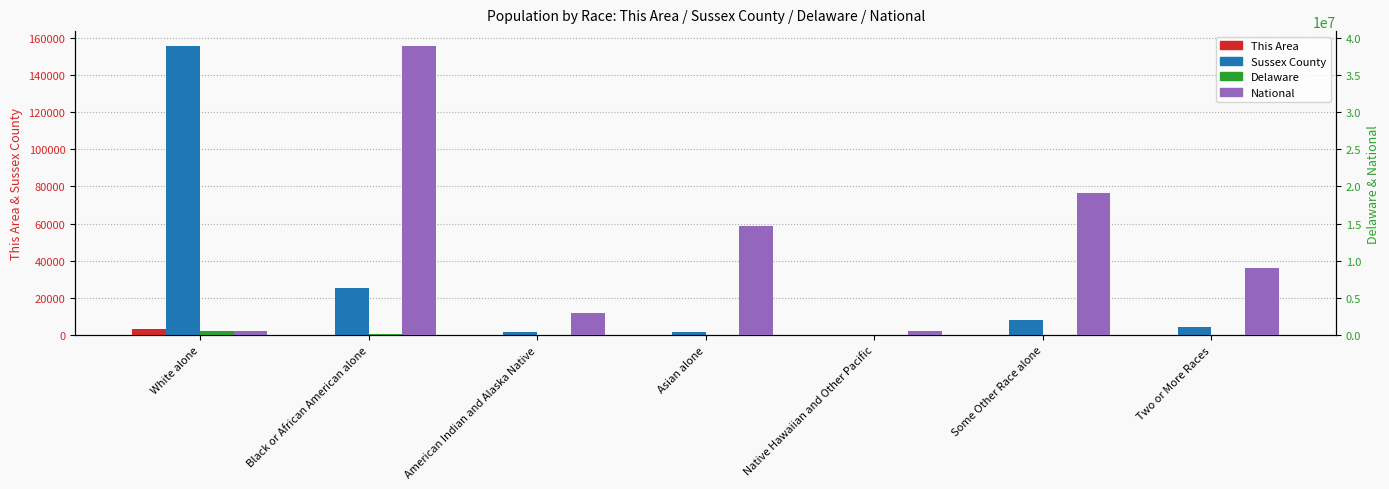

Reading right to left, transcribe all the data shown in this chart.

This Area: Two or More Races=146	Some Other Race alone=55	Native Hawaiian and Other Pacific=3	Asian alone=48	American Indian and Alaska Native=32	Black or African American alone=240	White alone=3407
Sussex County: Two or More Races=4541	Some Other Race alone=8169	Native Hawaiian and Other Pacific=150	Asian alone=1943	American Indian and Alaska Native=1564	Black or African American alone=25115	White alone=155663
Delaware: Two or More Races=23854	Some Other Race alone=30519	Native Hawaiian and Other Pacific=400	Asian alone=28549	American Indian and Alaska Native=4181	Black or African American alone=191814	White alone=617223
National: Two or More Races=9009073	Some Other Race alone=19107368	Native Hawaiian and Other Pacific=540013	Asian alone=14674252	American Indian and Alaska Native=2932248	Black or African American alone=38929319	White alone=553265